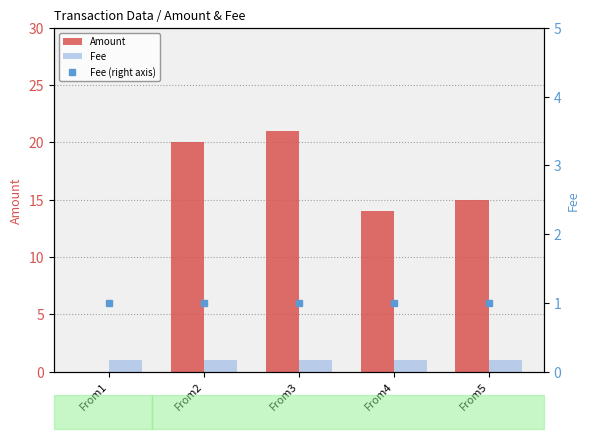

Reading left to right, extract all data points from this chart.

Amount: From1=0	From2=20	From3=21	From4=14	From5=15
Fee: From1=1	From2=1	From3=1	From4=1	From5=1
Fee (right axis): From1=1	From2=1	From3=1	From4=1	From5=1